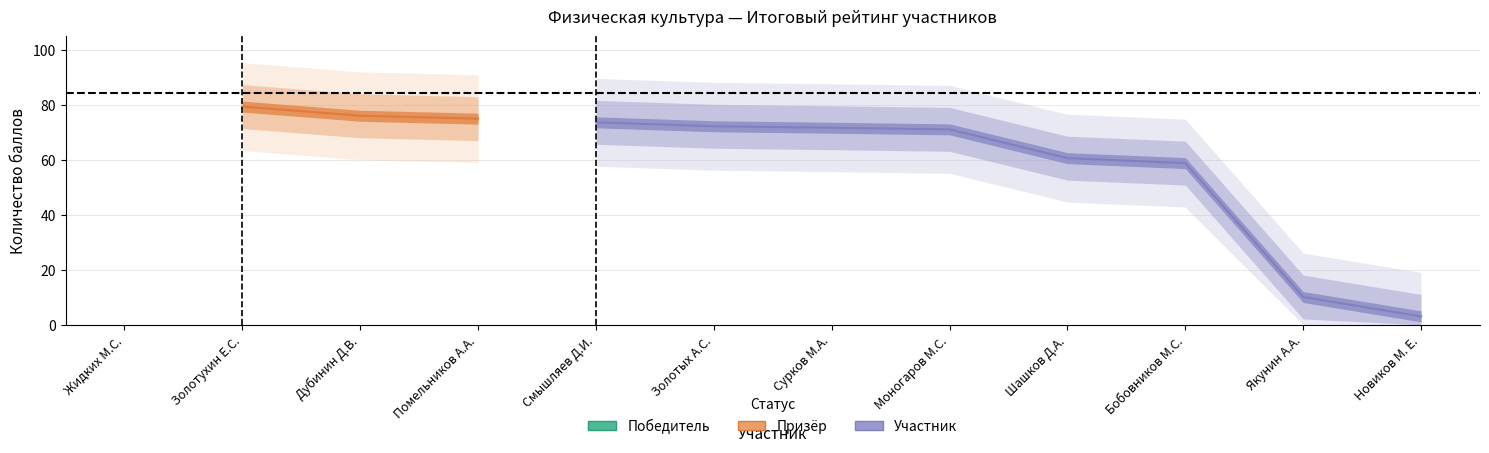

Reading left to right, list all the values displayed in this chart.

1=84.2	2=79.5	3=76.1	4=75.1	5=73.7	6=72.3	7=71.8	8=71.2	9=60.7	10=58.9	11=10.1	12=3.1